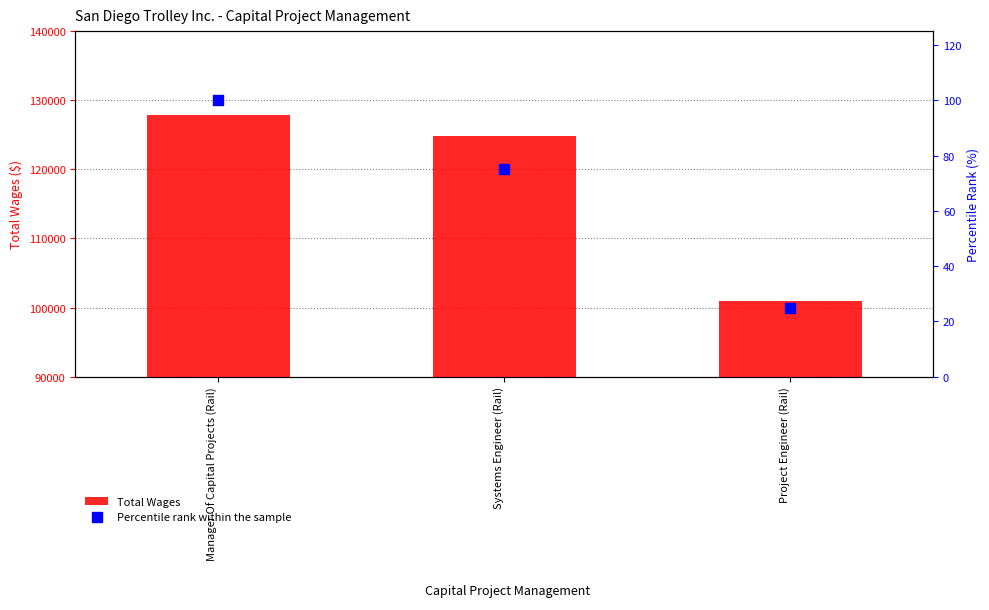

Which series has the widest spread of Y values?

Total Wages